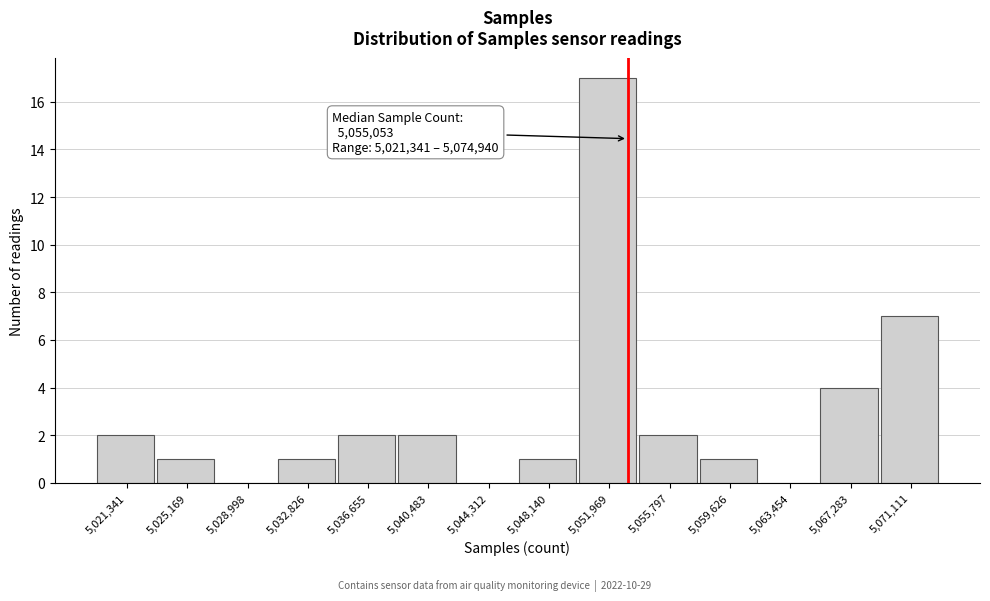

Reading left to right, what are all the values shown in this chart?

5,021,341=2	5,025,169=1	5,028,998=0	5,032,826=1	5,036,655=2	5,040,483=2	5,044,312=0	5,048,140=1	5,051,969=17	5,055,797=2	5,059,626=1	5,063,454=0	5,067,283=4	5,071,111=7